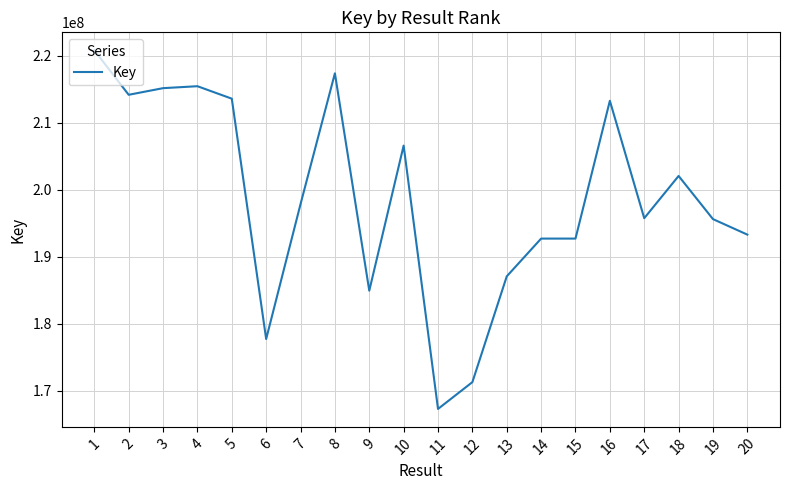

What is the ratio of the value at 12 to the value at 17?

0.9